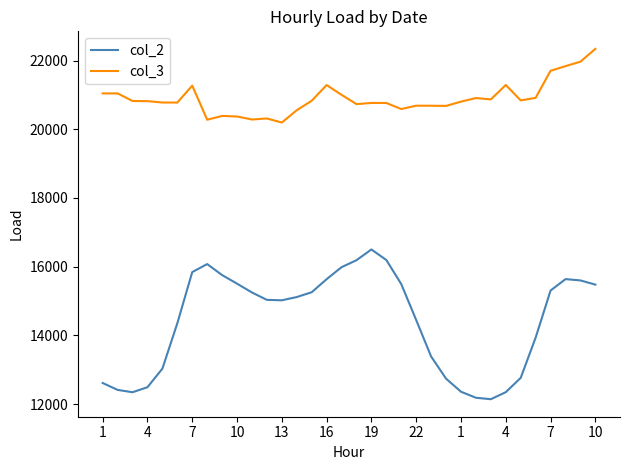

List the series in order of their peak value, lowest first.

col_2, col_3